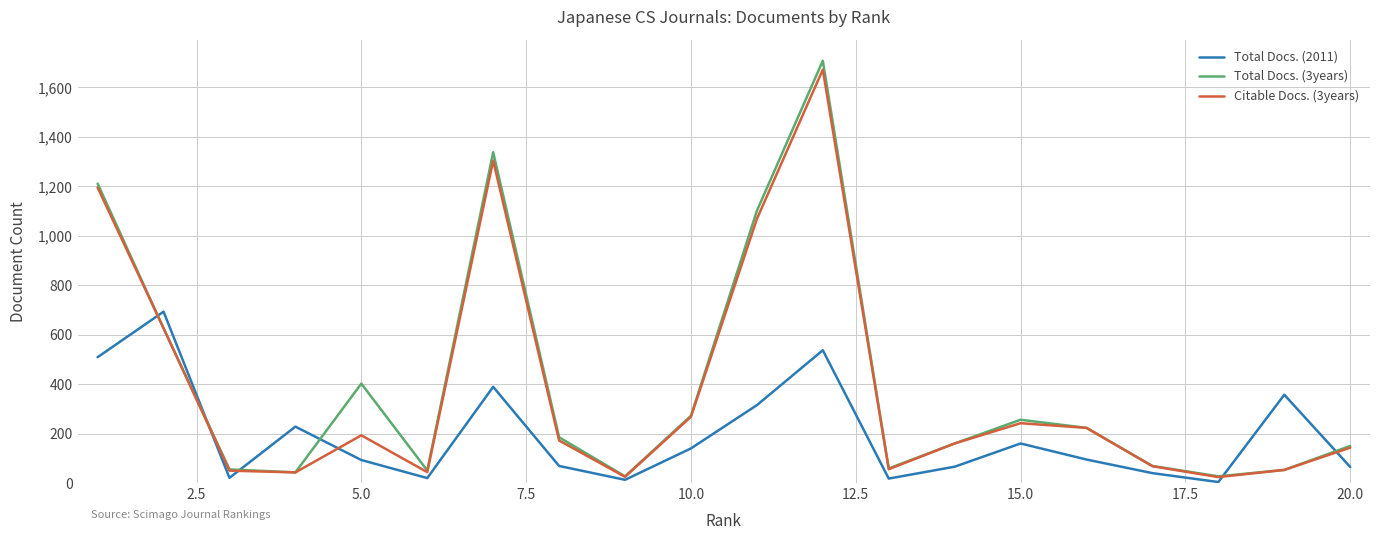

Which series has the widest spread of values?

Total Docs. (3years)